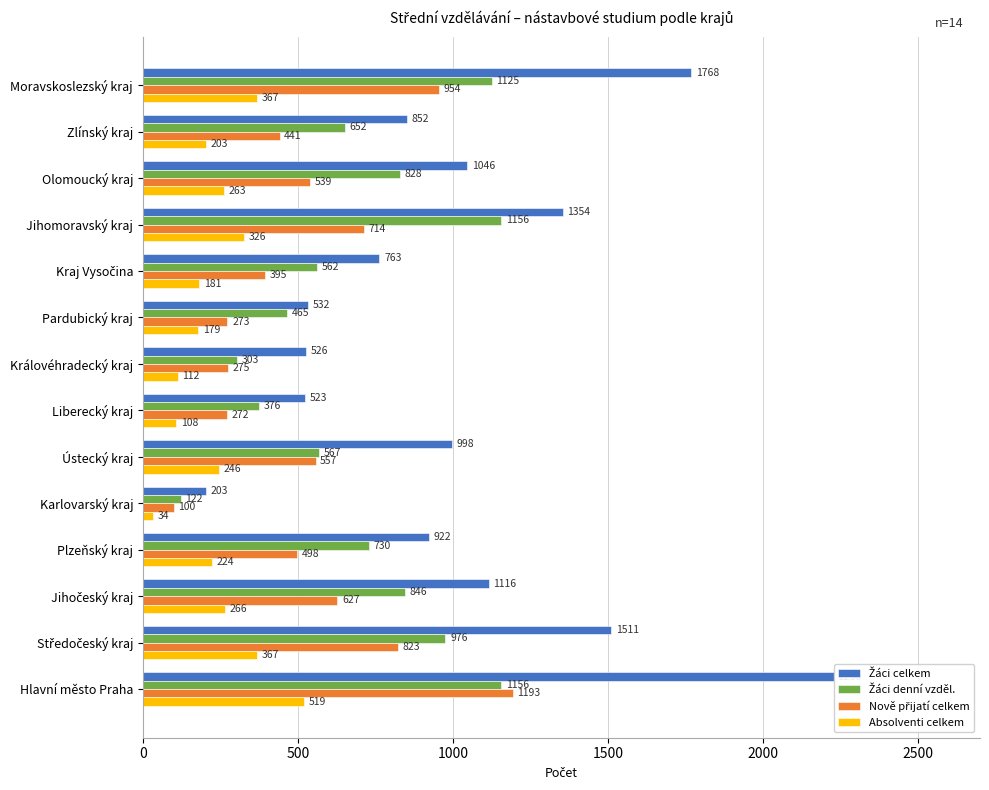

The value of Žáci celkem at Kraj Vysočina is 440. True or false?

False